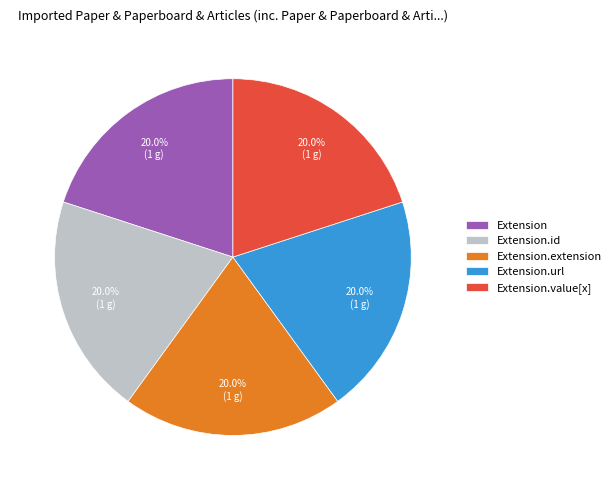

Does Extension represent more than half of the total?

No